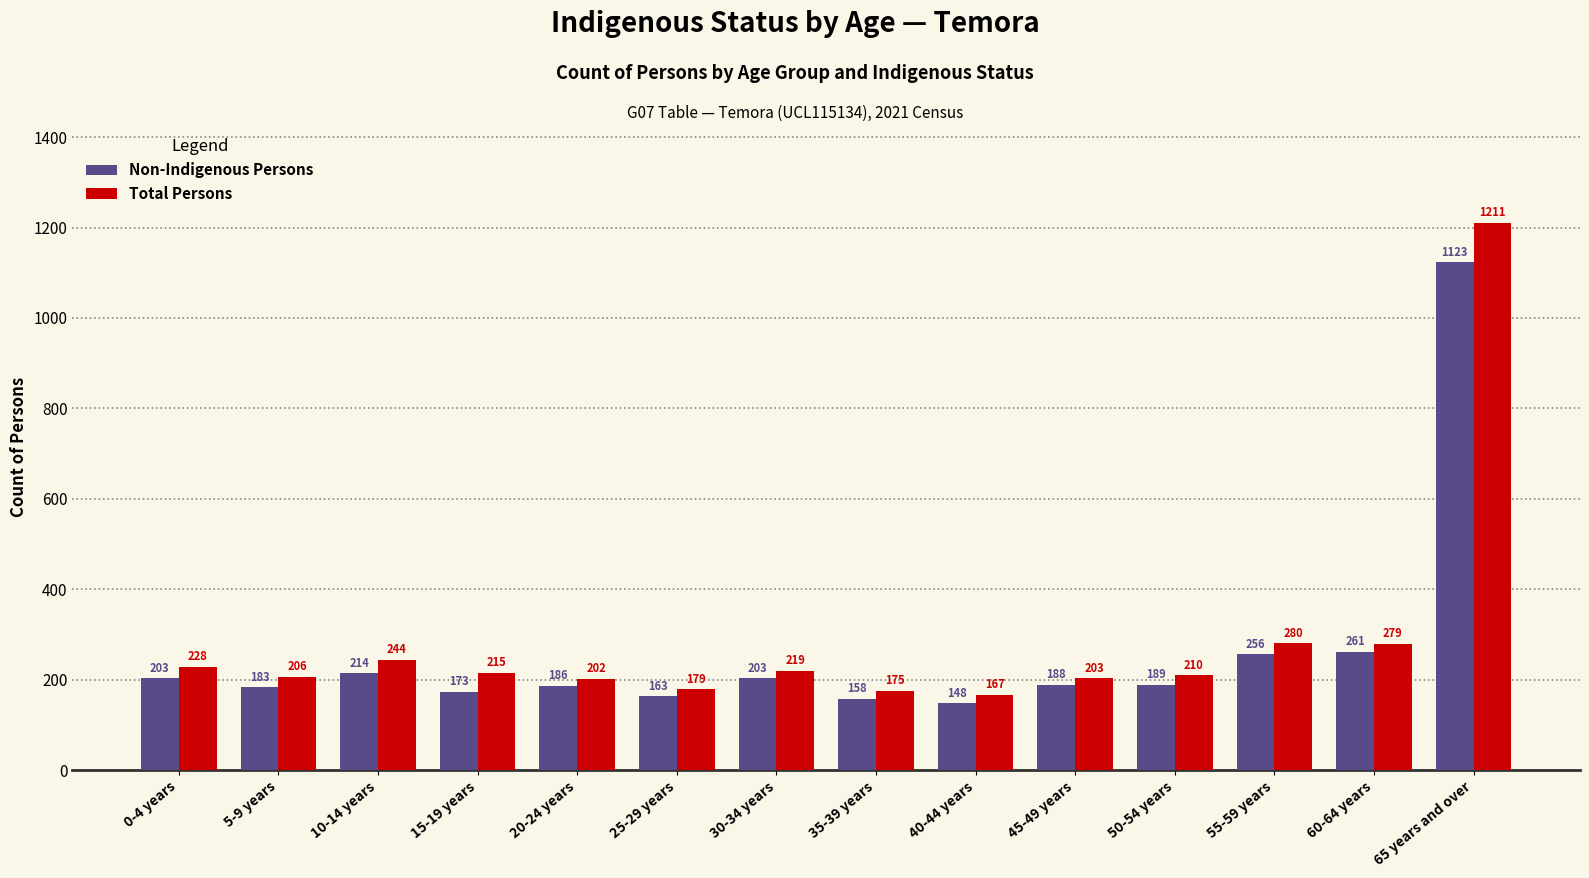

What is the label of the 2nd bar from the left?

5-9 years